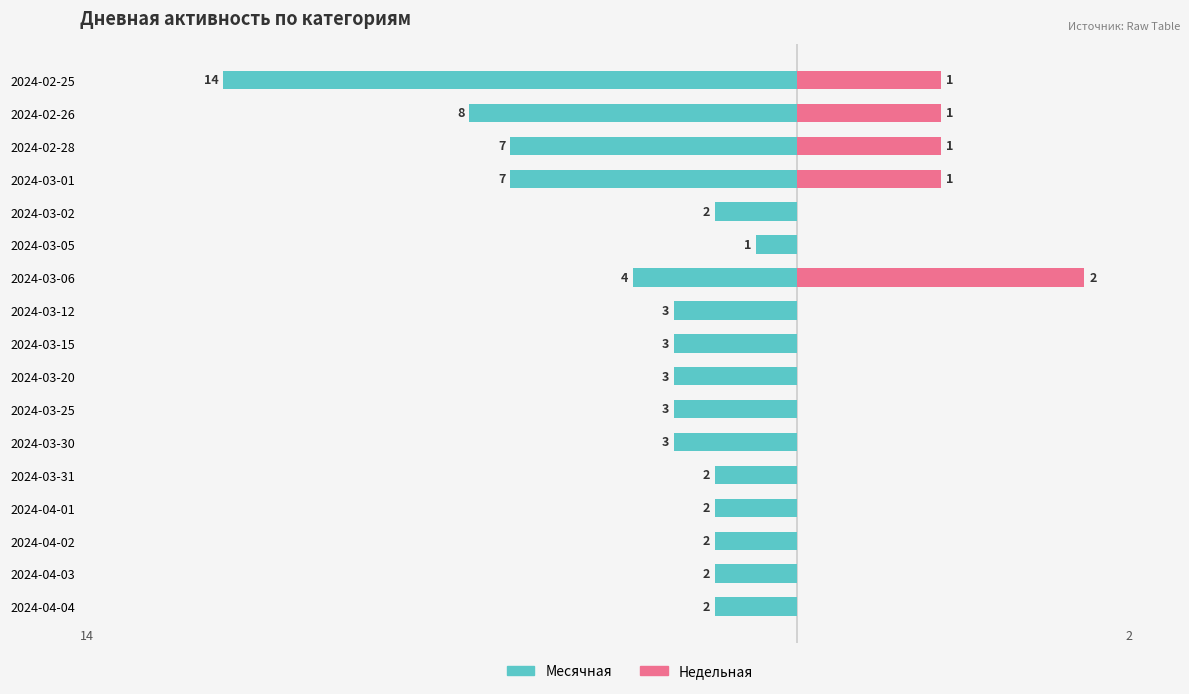

Which series has the widest spread of values?

Месячная